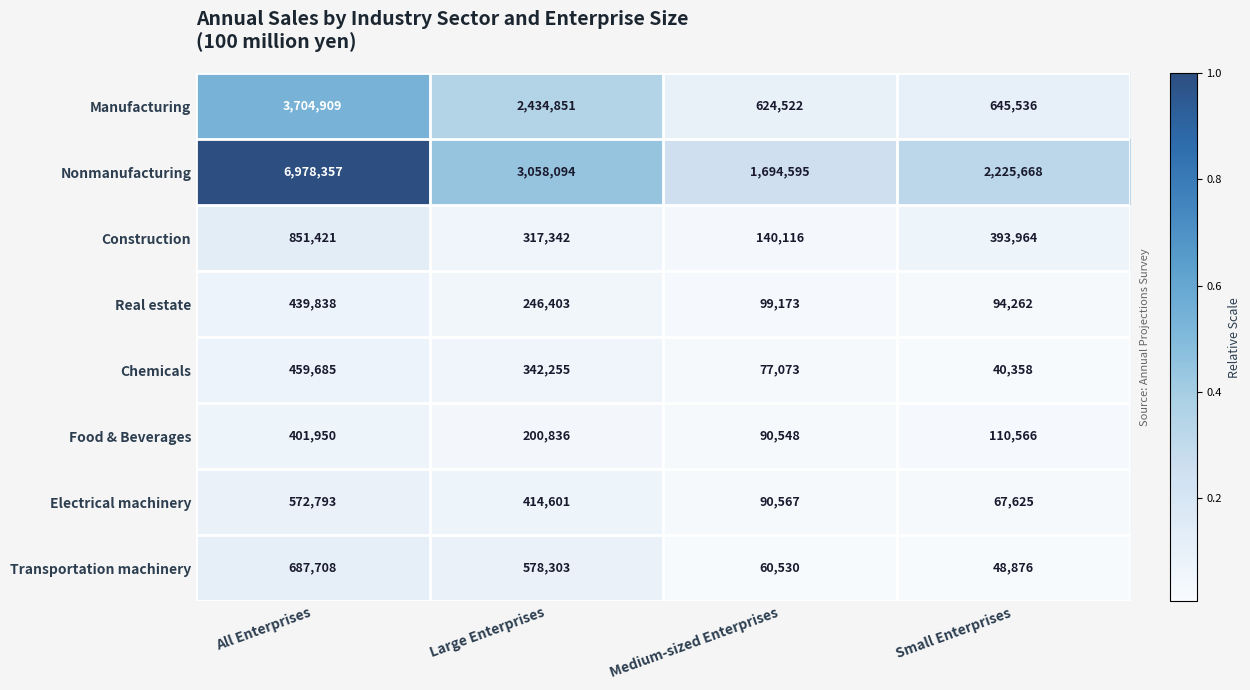

Between All Enterprises and Large Enterprises, which series saw the biggest shift?

Nonmanufacturing